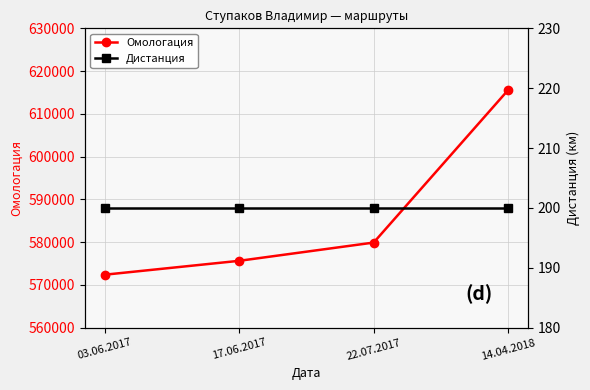

True or false: Дистанция has a value of 200 at 14.04.2018.

True